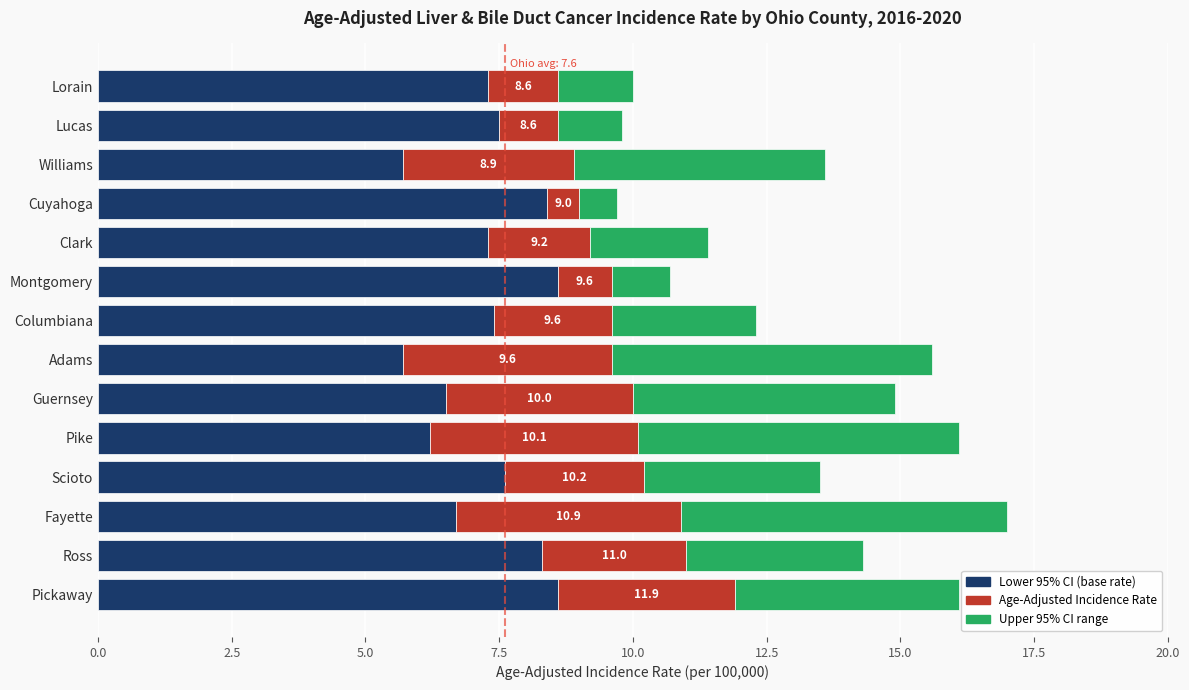

What is the total value across all series at Fayette?

17.0